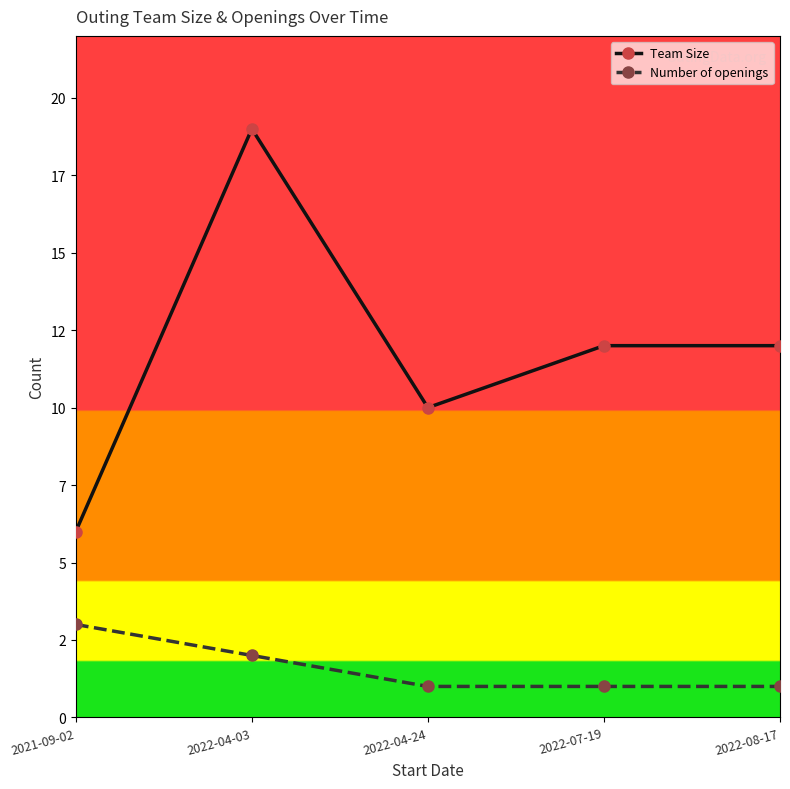

Which series has the widest spread of values?

Team Size